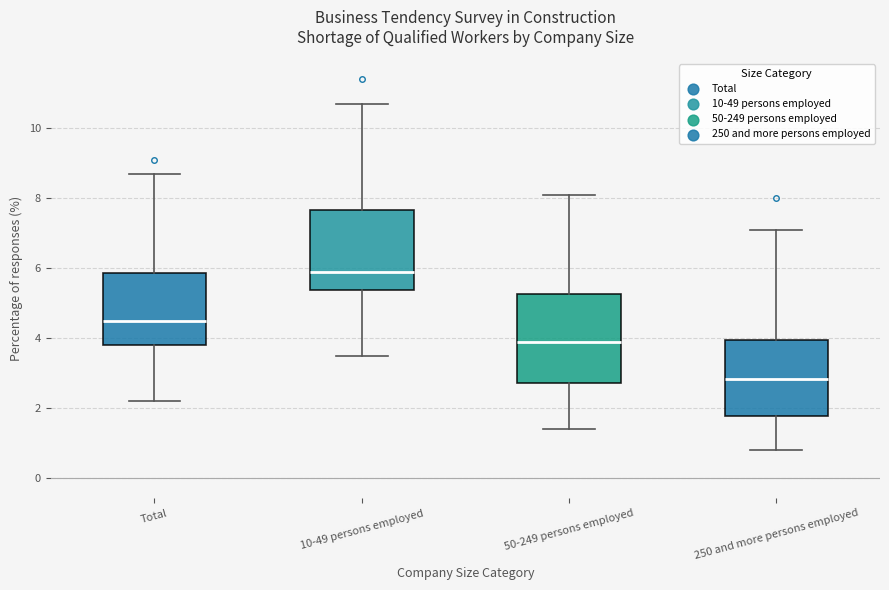

Which box is the tallest, from its lower edge to its upper edge?

50-249 persons employed